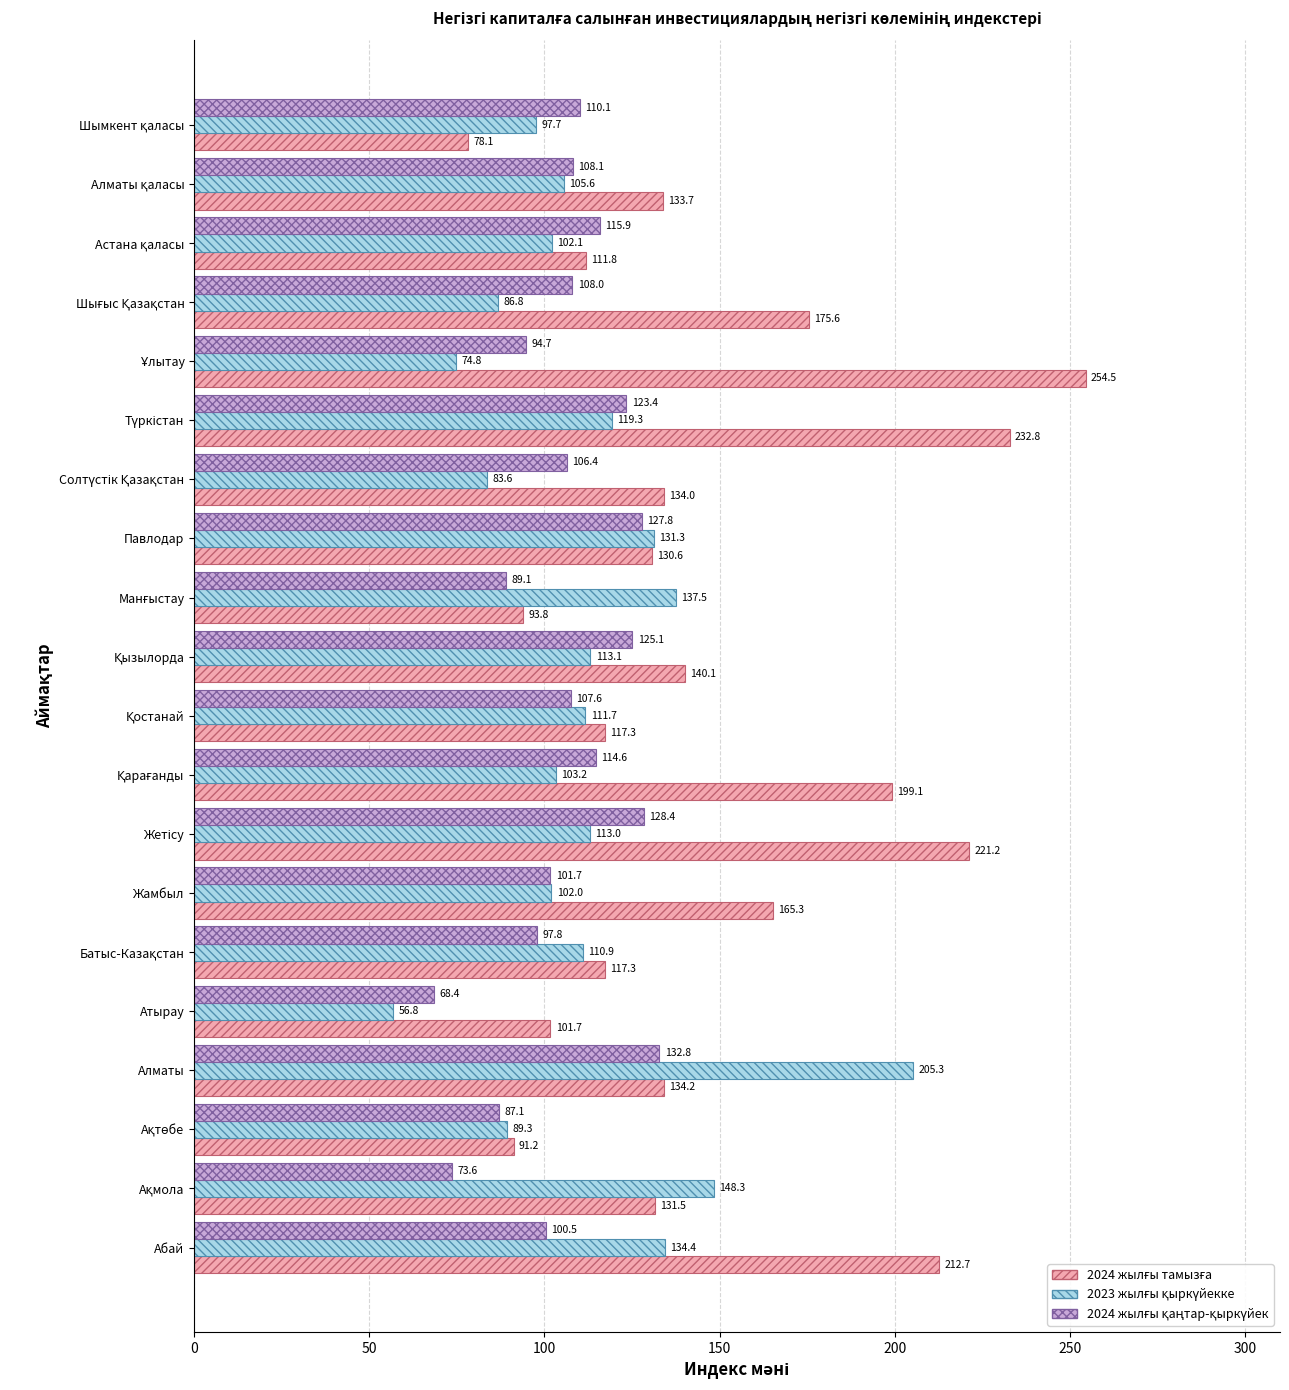

What is the greatest value displayed?

254.5